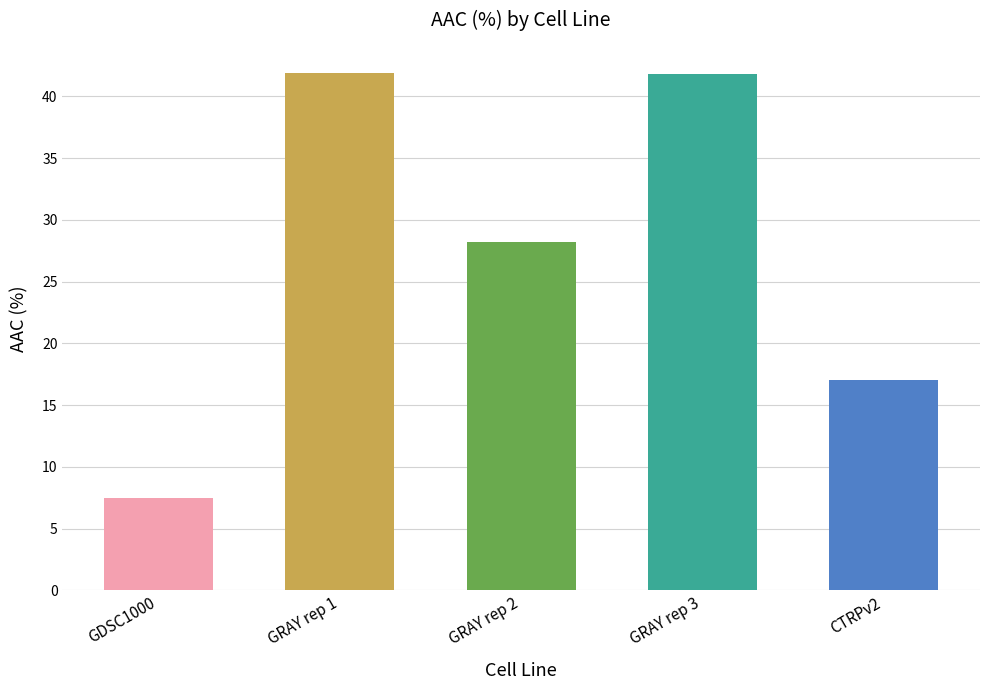

What is the change in value from GRAY rep 1 to GRAY rep 2?

-13.7